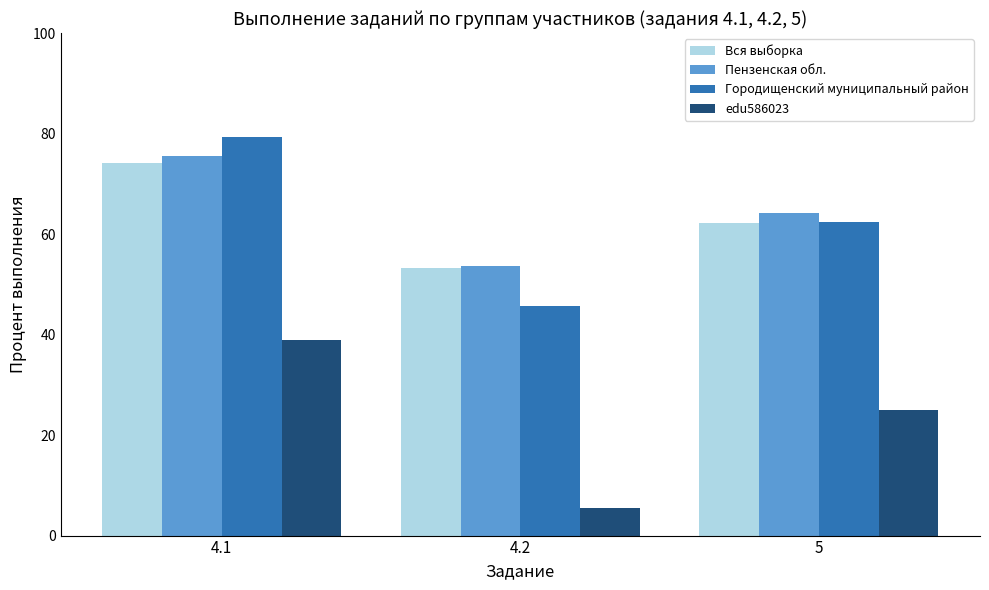

The edu586023 series shows 5.6 at 4.2. True or false?

True